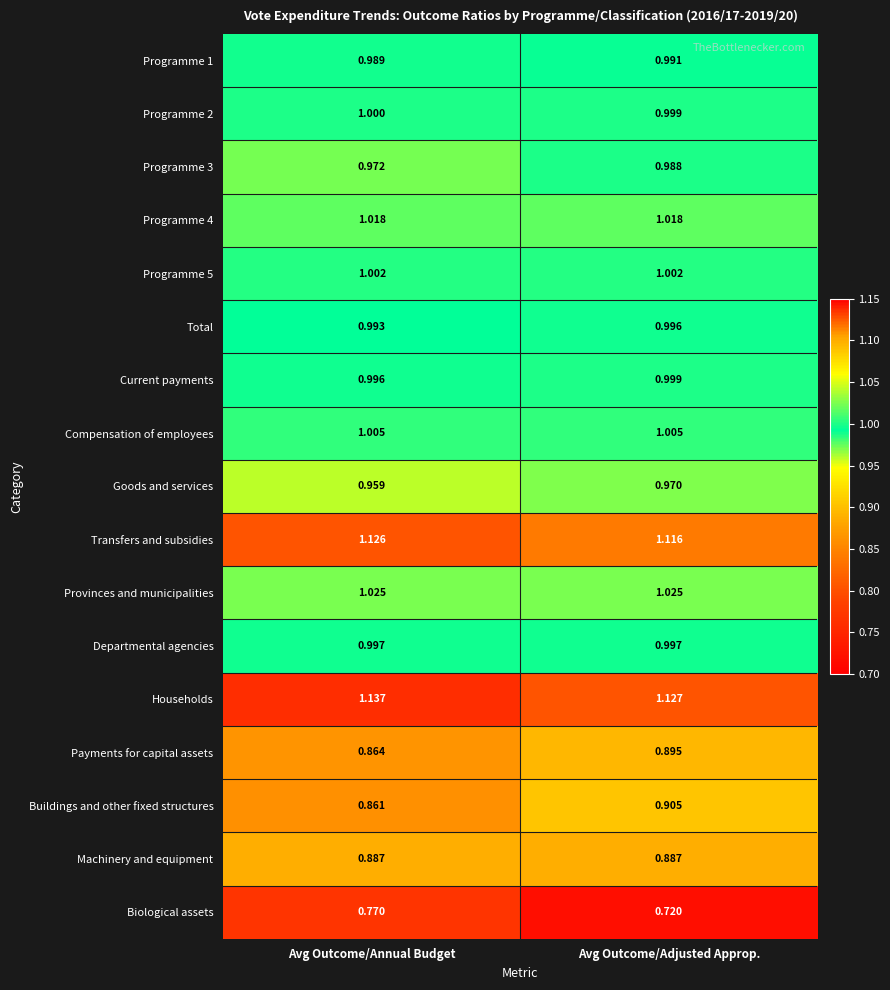

Which series has the largest total across all categories?

Households